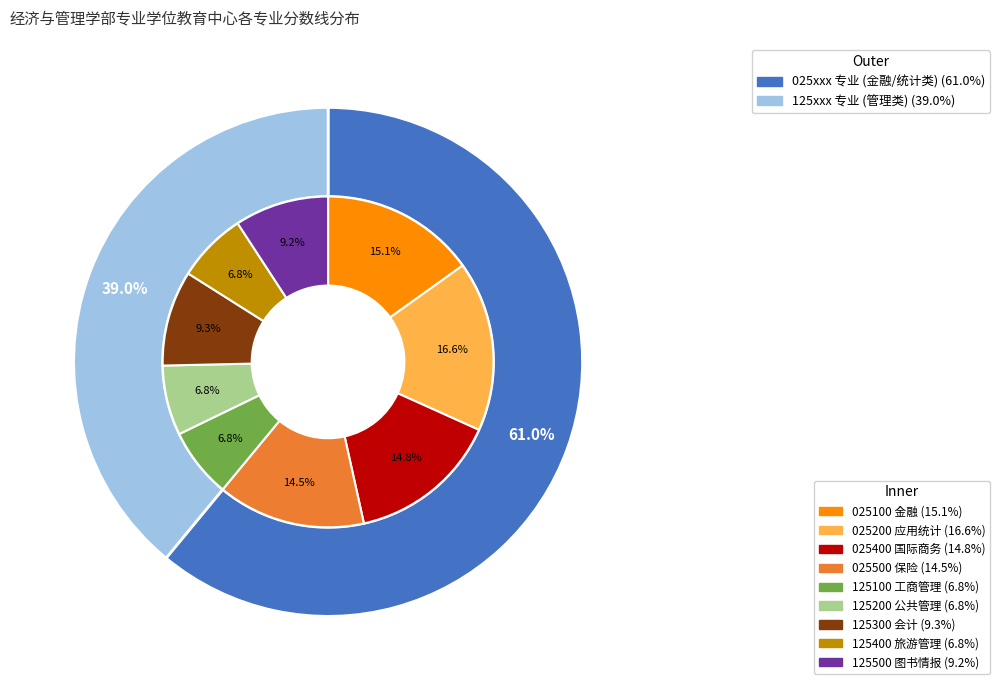

How many segments does this pie chart have?

9